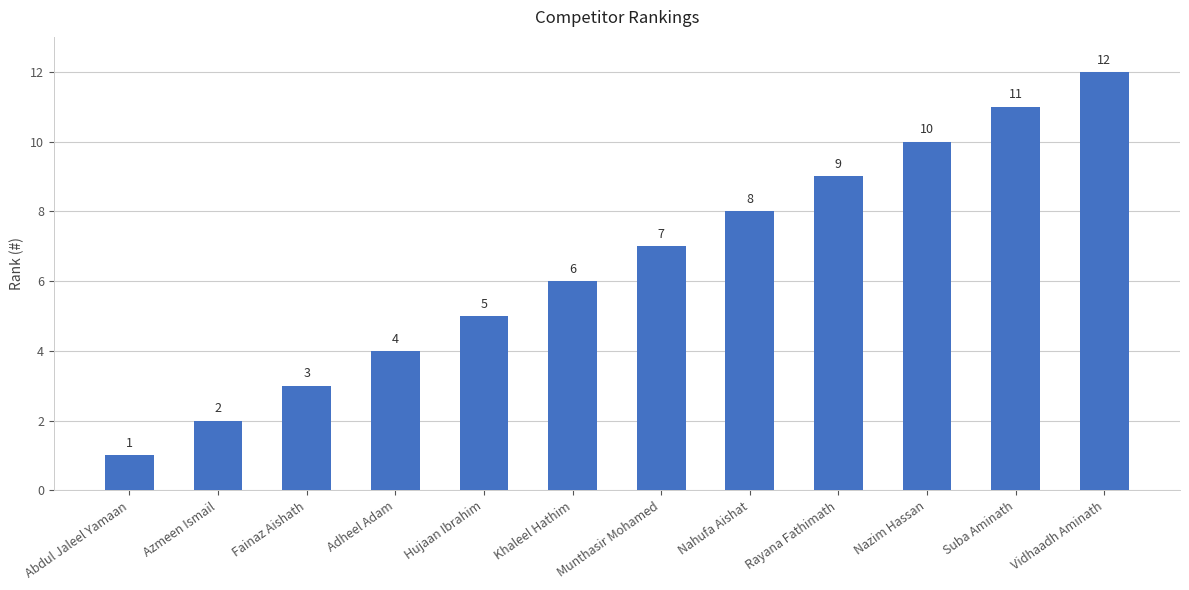

Reading left to right, list all the values displayed in this chart.

1	2	3	4	5	6	7	8	9	10	11	12